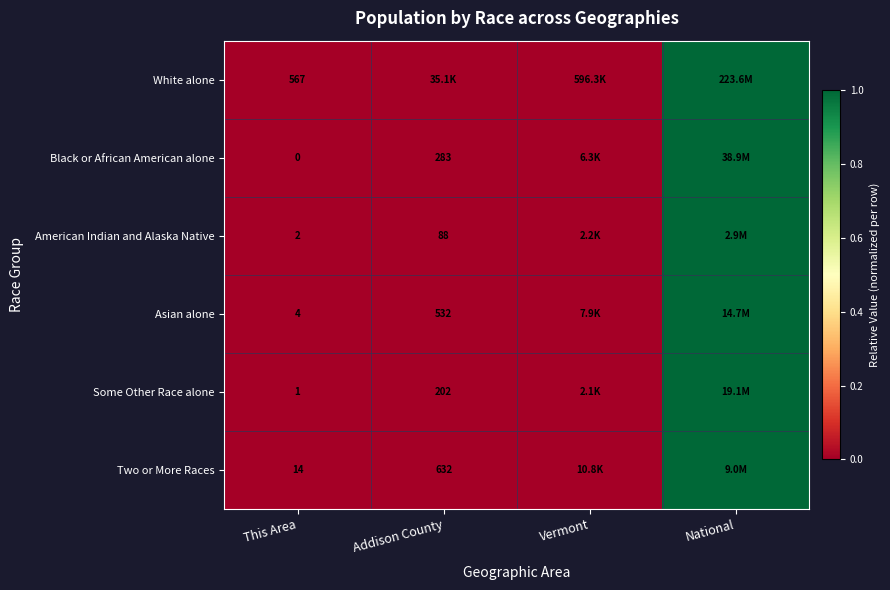

At which label is White alone closest to 0?

This Area